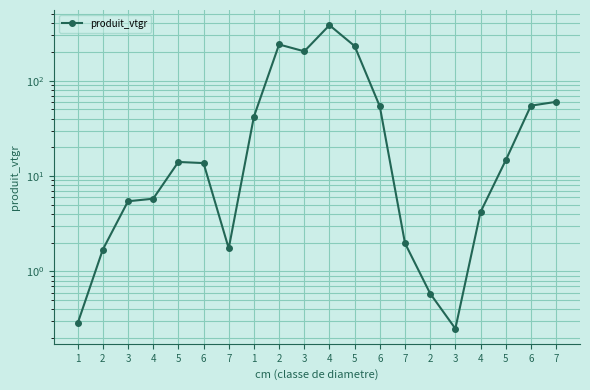

At which label is the value closest to 191?

3